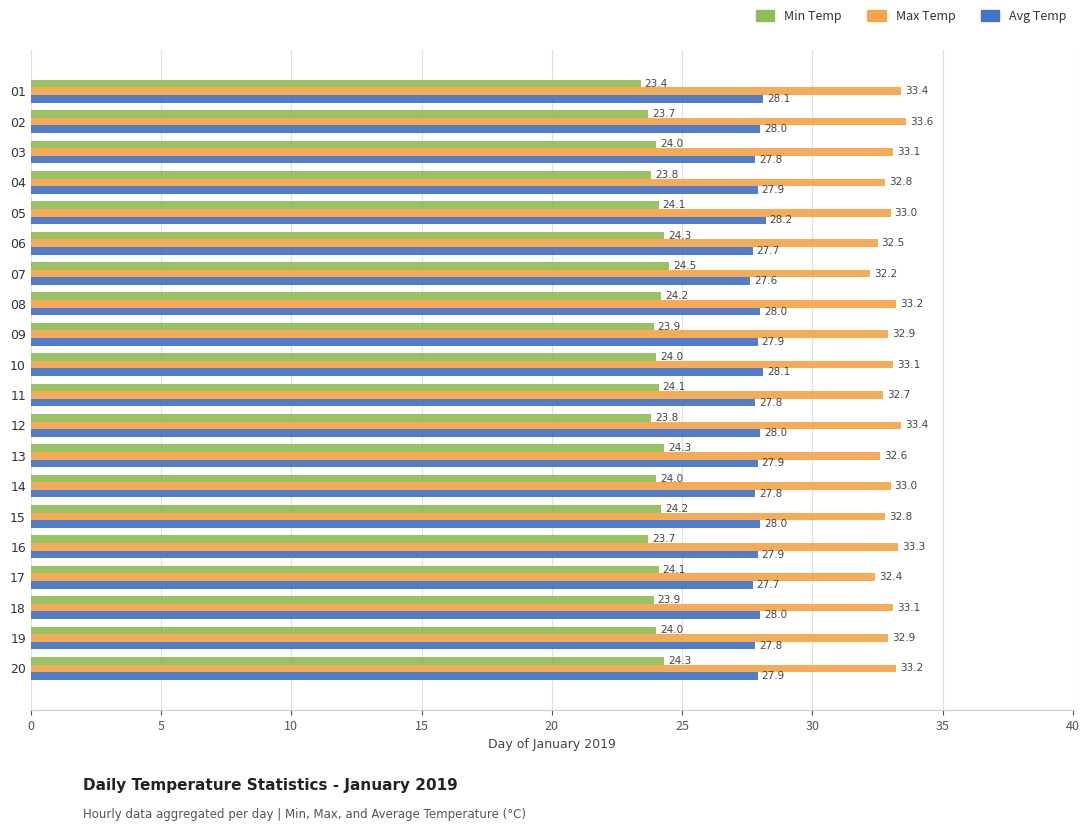

What is the approximate value of Max Temp at 06?

32.5